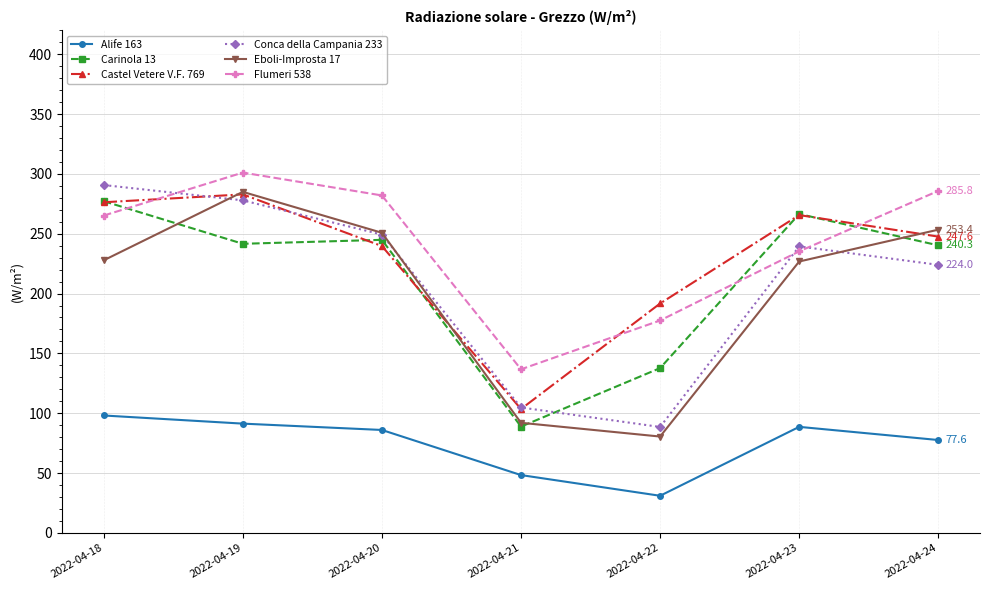

How many categories are shown in the chart?

7